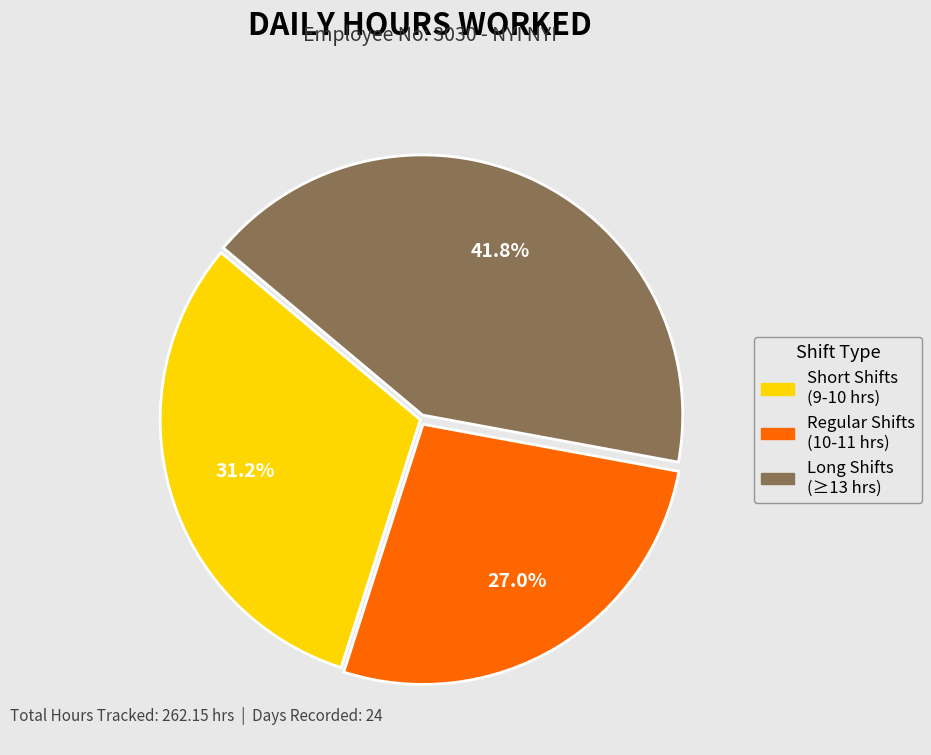

Does any single category account for the majority?

No